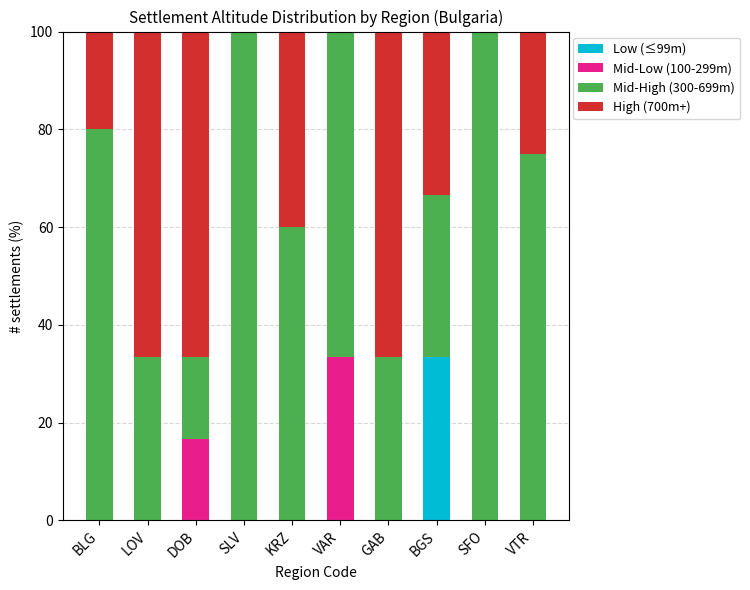

True or false: Low (≤99m) has a value of -21.1 at BLG.

False